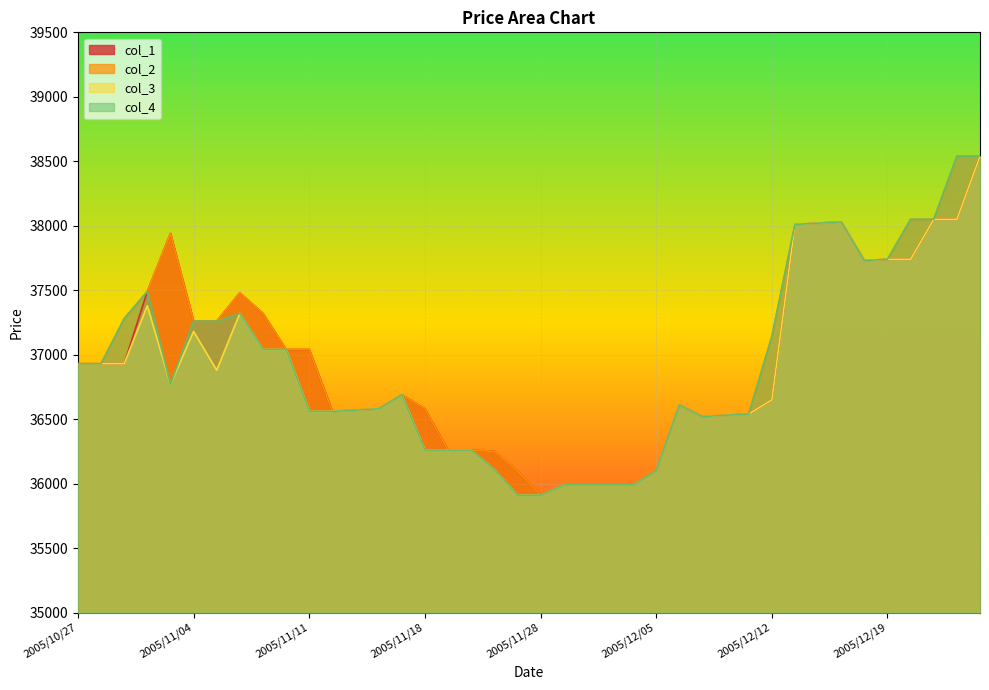

What position from the left is 2005/12/13?

32